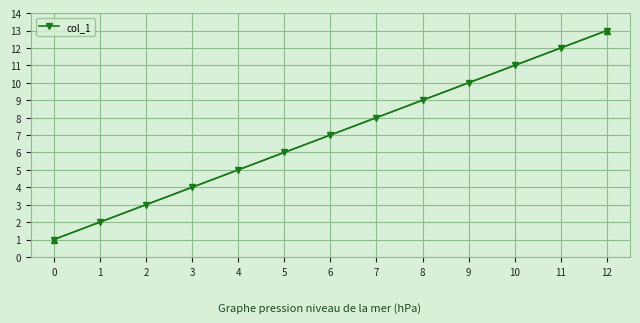

Reading left to right, extract all data points from this chart.

1	2	3	4	5	6	7	8	9	10	11	12	13